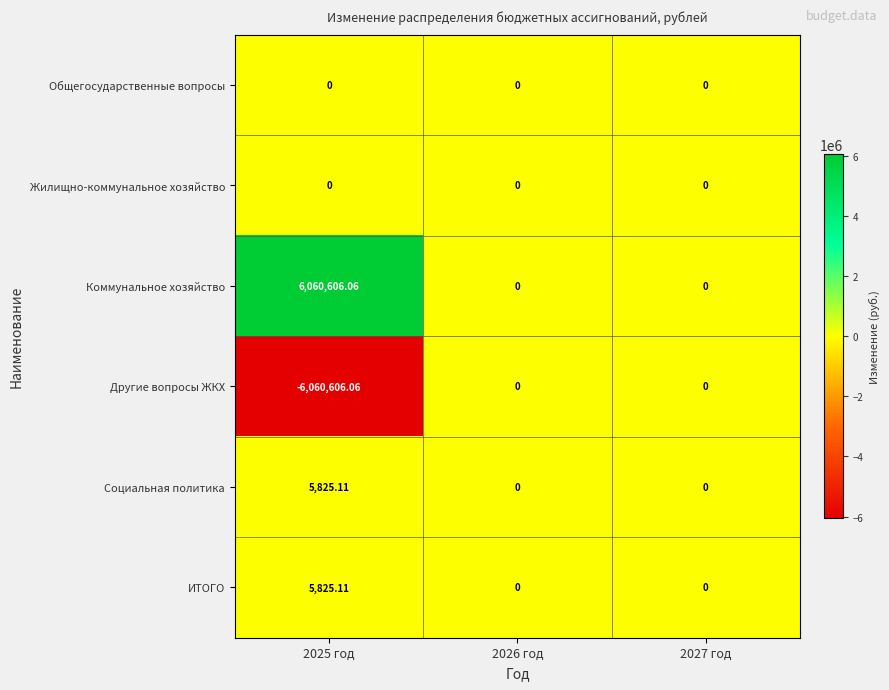

At which category is the sum across all series the highest?

2025 год